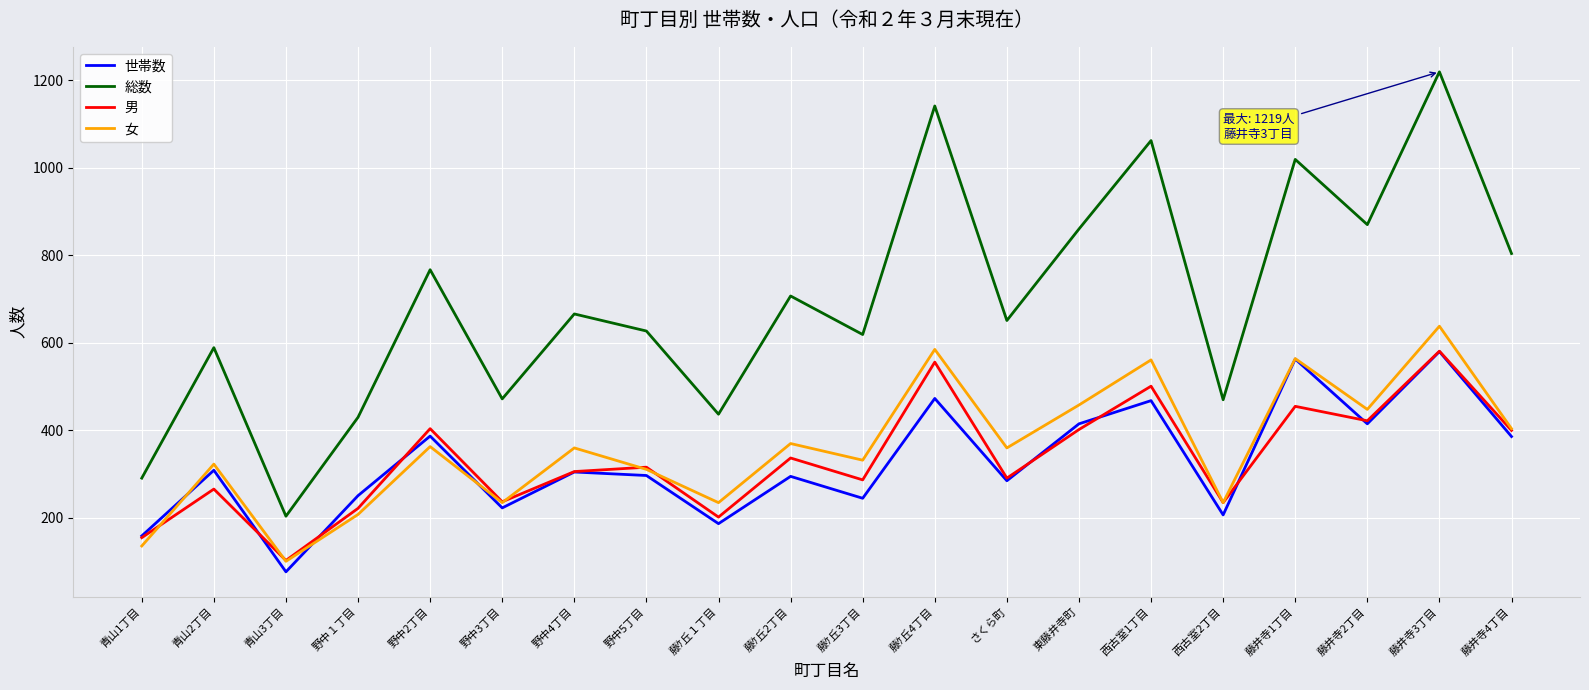

Which series has the largest total across all categories?

総数